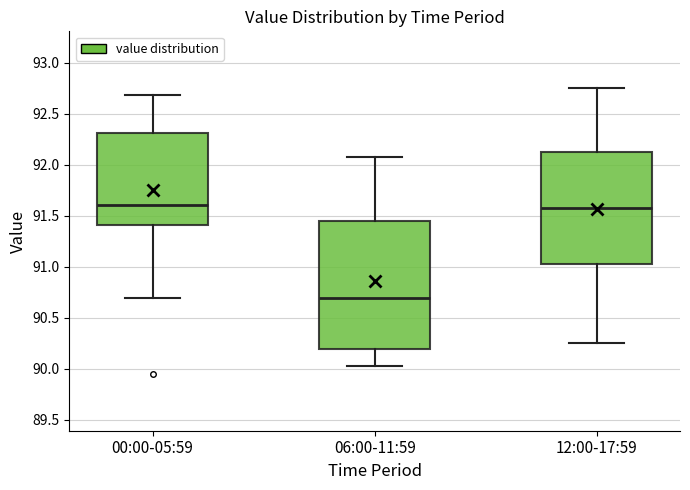

Which box is the tallest, from its lower edge to its upper edge?

06:00-11:59